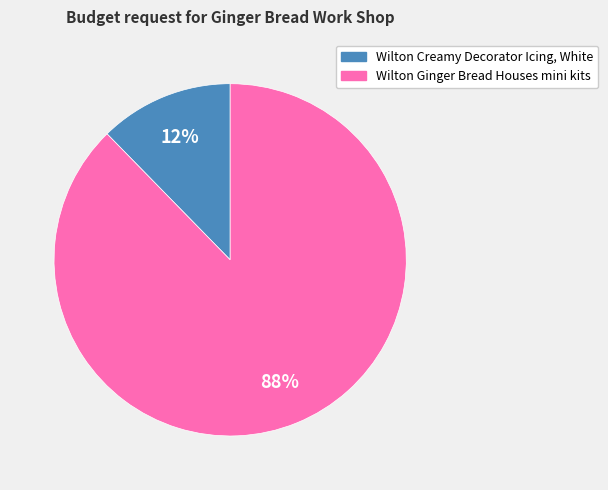

To the nearest percent, what portion does Wilton Ginger Bread Houses mini kits represent?

88%